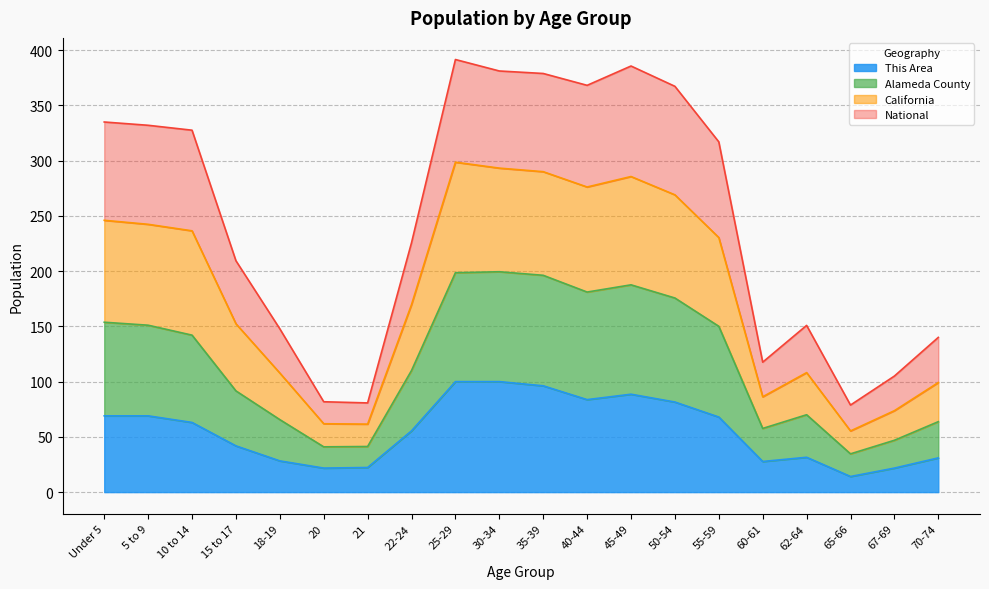

In Alameda County, how many points are higher than both neighbors (excluding endpoints)?

3